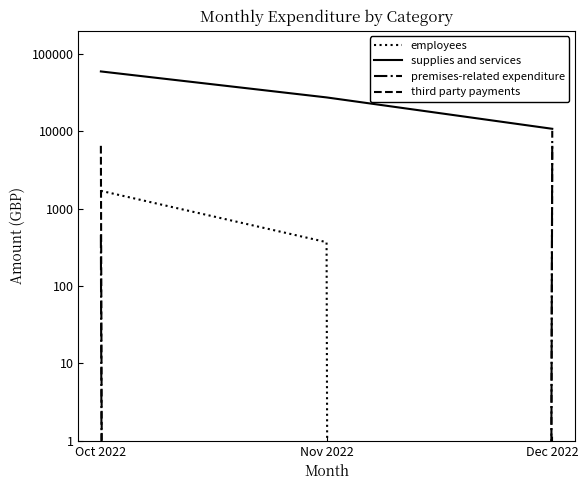

What is the difference between the maximum and minimum values in the employees series?

1701.4